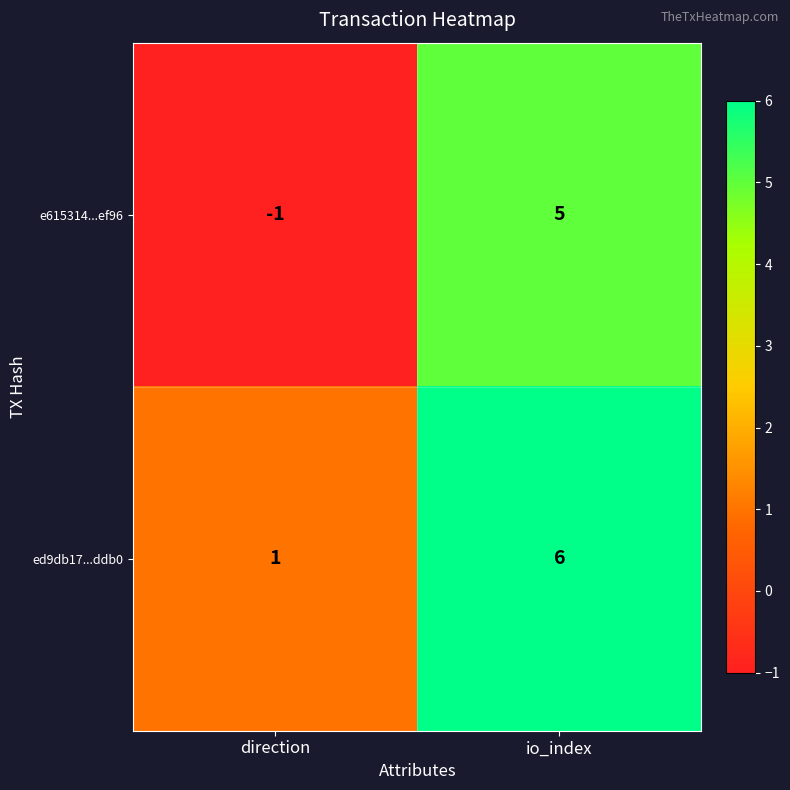

The ed9db17...ddb0 series shows 6 at io_index. True or false?

True